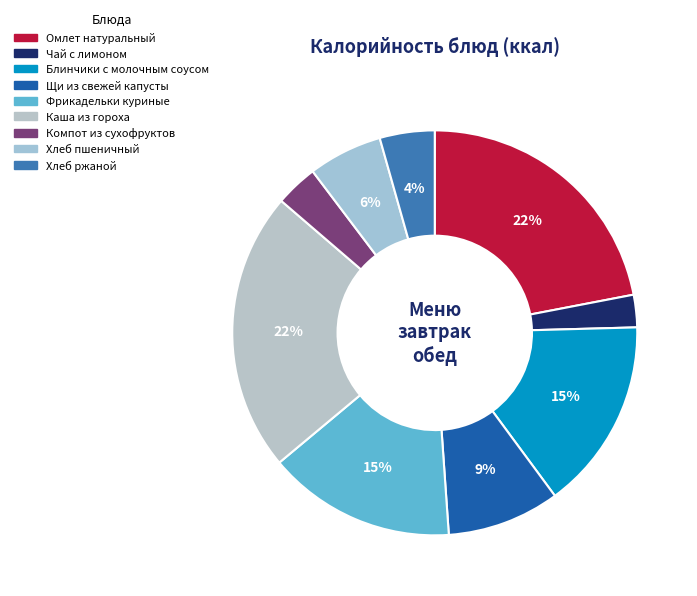

What percentage is the Каша из гороха slice, to the nearest percent?

22%